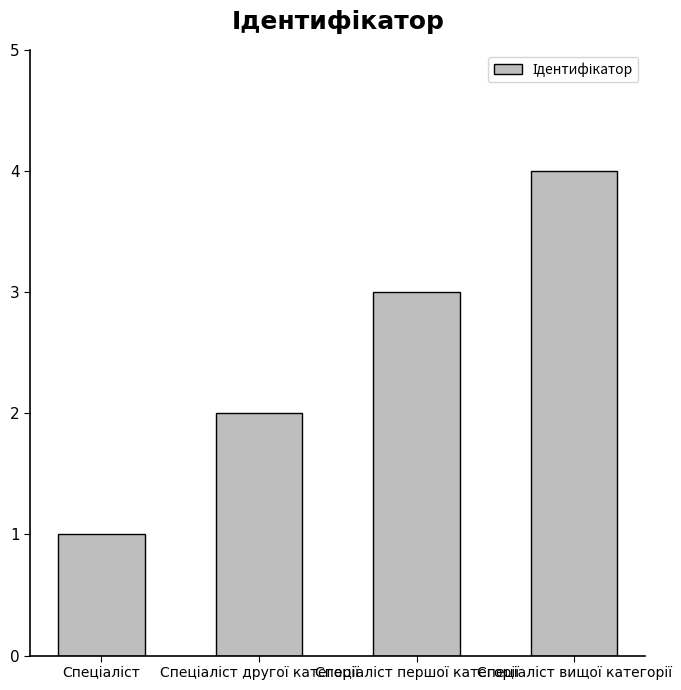

What is the sum of all values?

10